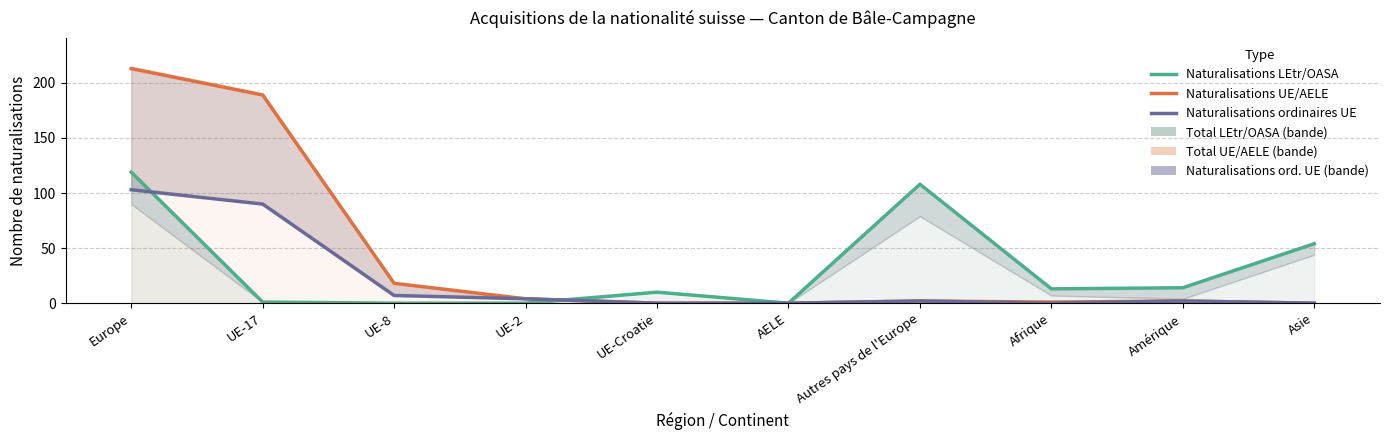

List the labels in order of Naturalisations LEtr/OASA value, smallest first.

UE-8, UE-2, AELE, UE-17, UE-Croatie, Afrique, Amérique, Asie, Autres pays de l'Europe, Europe